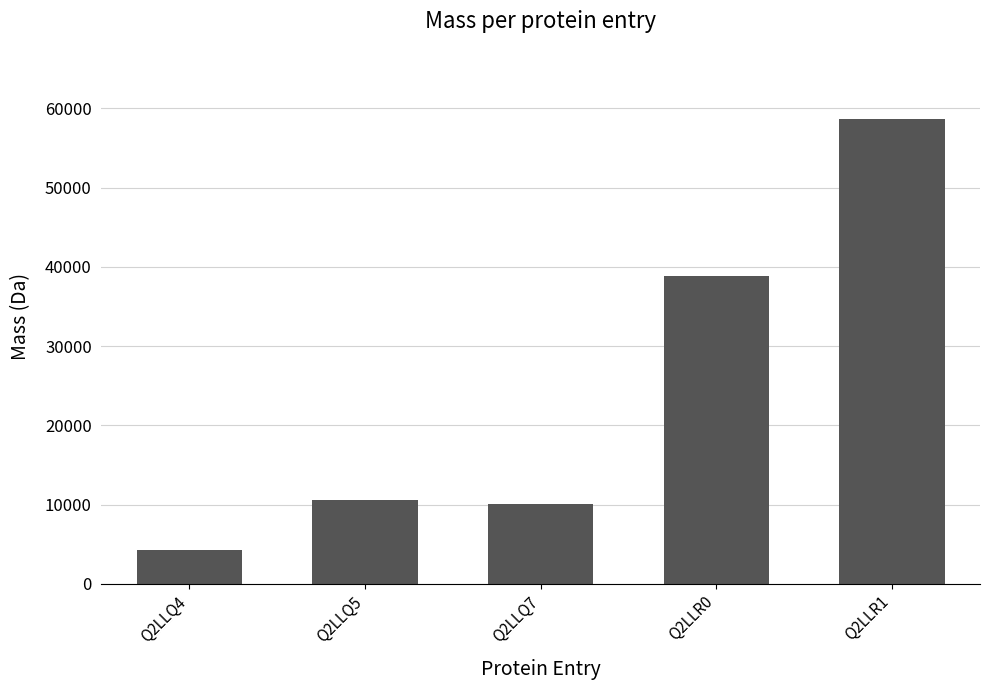

Where does the data first go above 10532?

Q2LLQ5